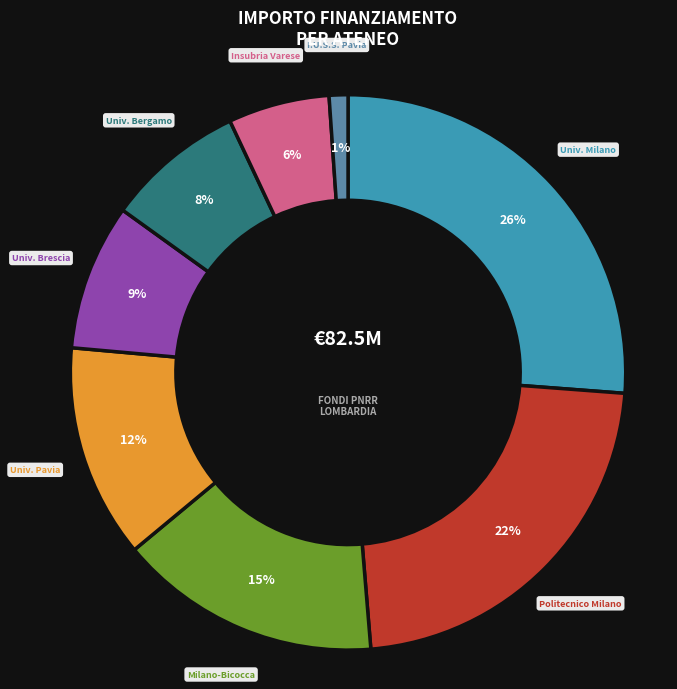

To the nearest percent, what is the average slice percentage?

12%